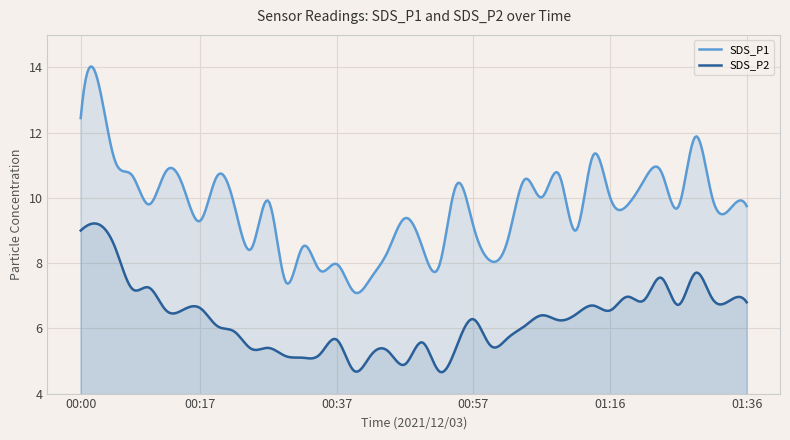

True or false: SDS_P1 has more than 2 interior local peaks.

True